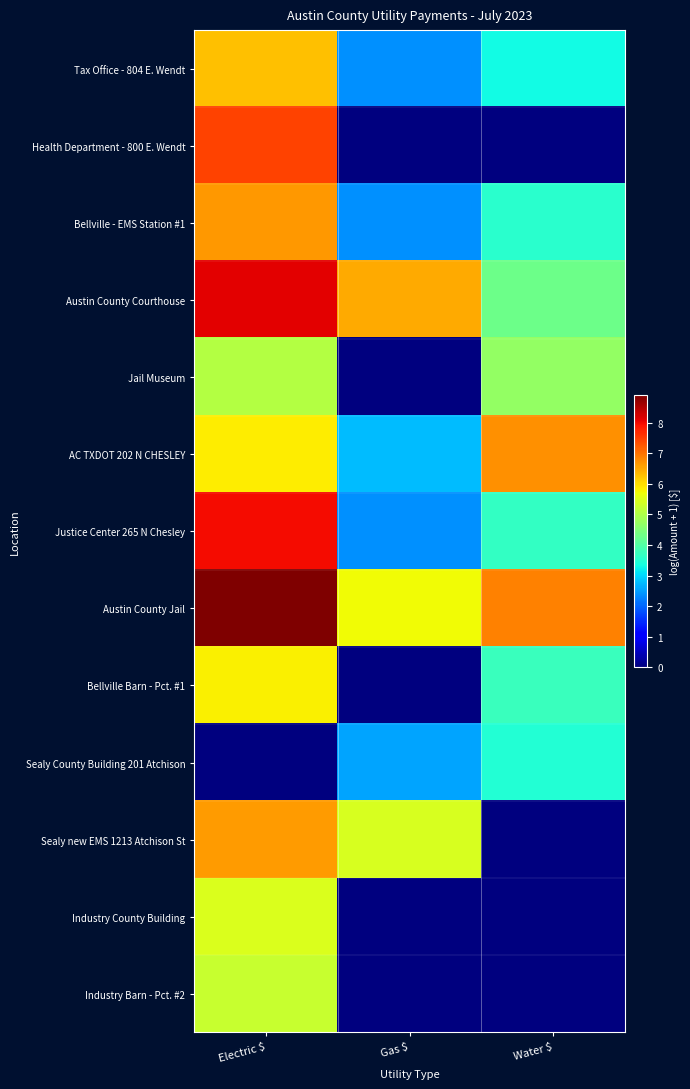

How many categories are shown in the chart?

3